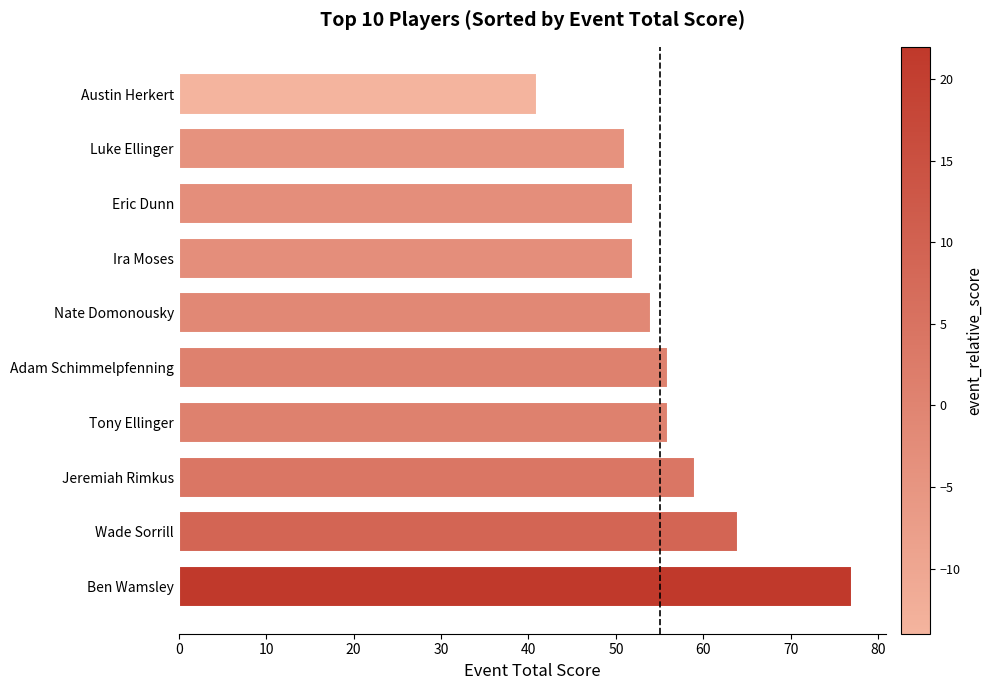

What is the maximum value shown in the chart?

77